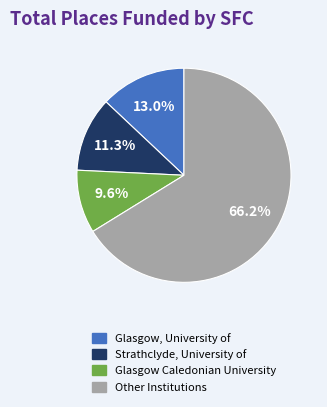

Is there any slice that represents more than half of the pie?

Yes